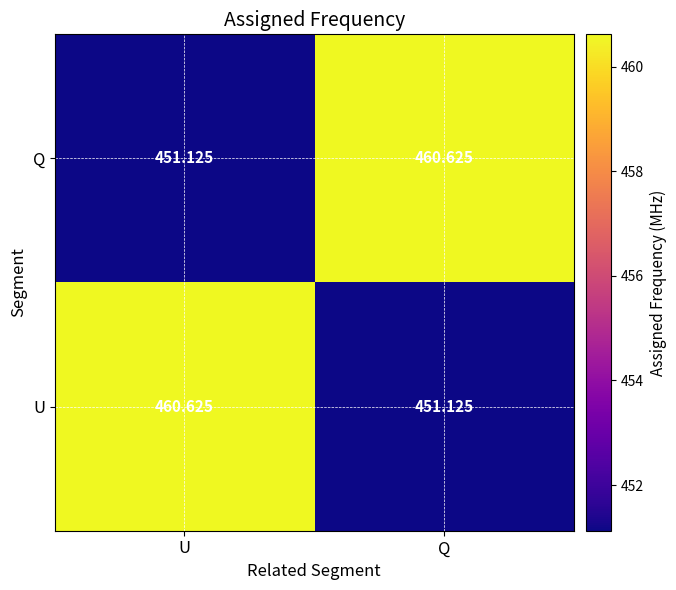

How many categories are shown in the chart?

2